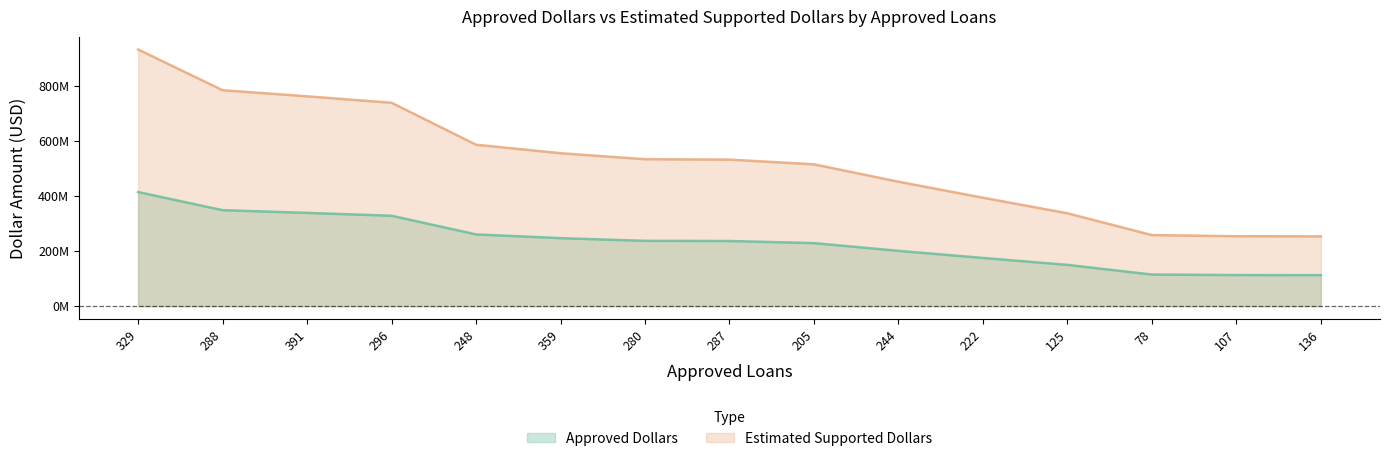

Which has a higher value, 359 or 391?

391